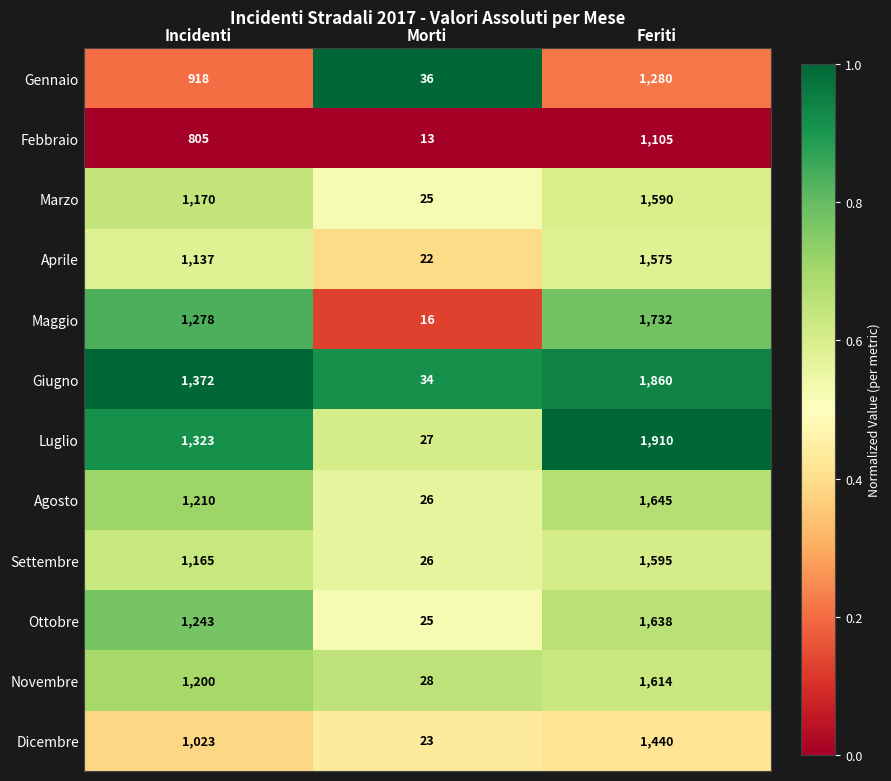

What is the highest value of the Maggio series?

1732